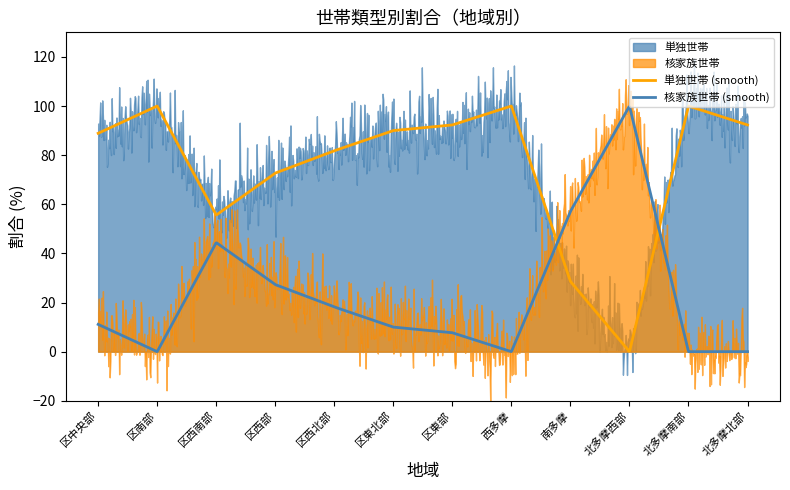

Between which two adjacent categories do 単独世帯 and 核家族世帯 first intersect?

西多摩 and 南多摩